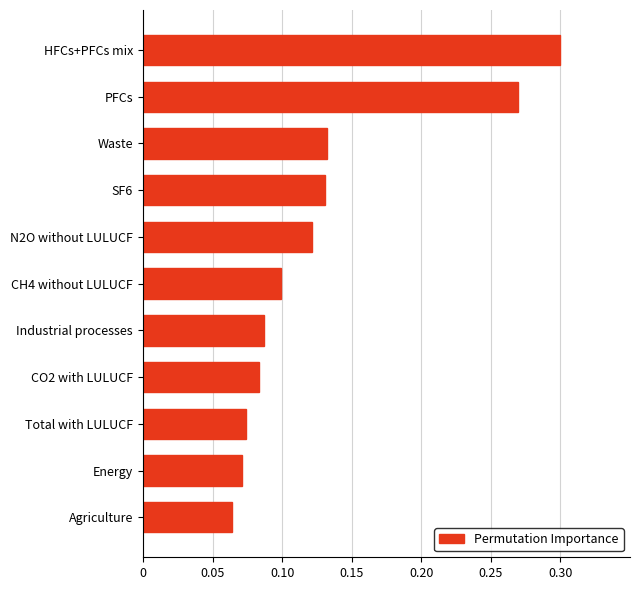

What is the change in value from Energy to HFCs+PFCs mix?

+0.2